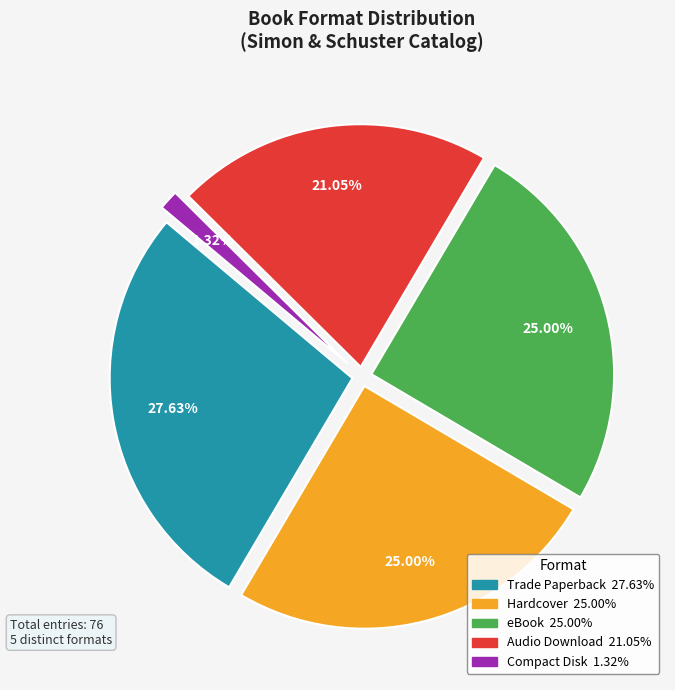

To the nearest percent, what is the difference between the largest and smallest slice percentages?

26%